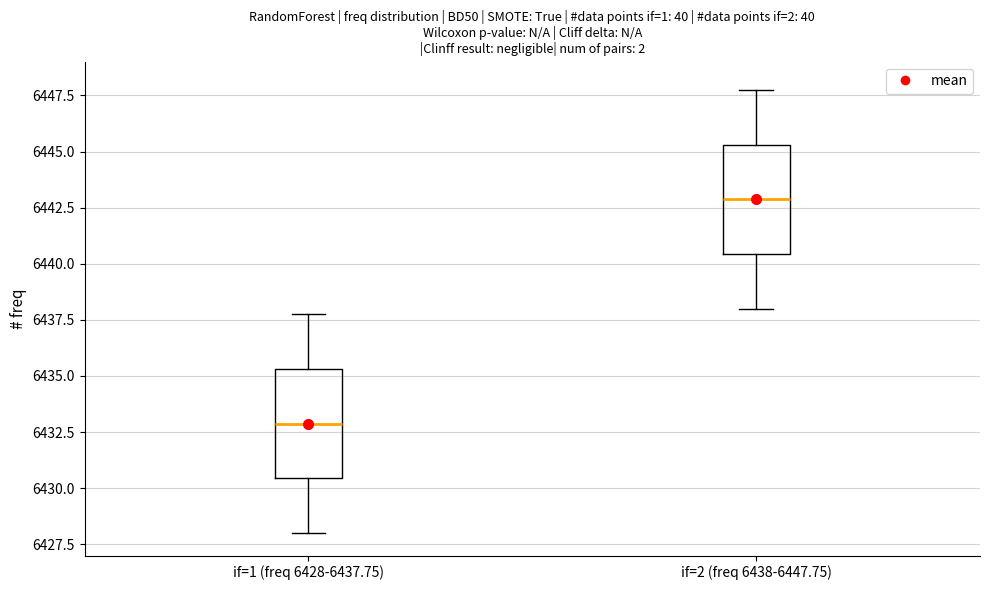

Reading left to right, read every box against the y-axis: the position of its median line, the range the box covers, and the ends of its whiskers. The values are not printed on the chart, so give them approximately, as read against the axis.

if=1 (freq 6428-6437.75): median 6433.0, box 6430.5 to 6435.5, whiskers 6428.0 to 6438.0
if=2 (freq 6438-6447.75): median 6443.0, box 6440.5 to 6445.5, whiskers 6438.0 to 6448.0